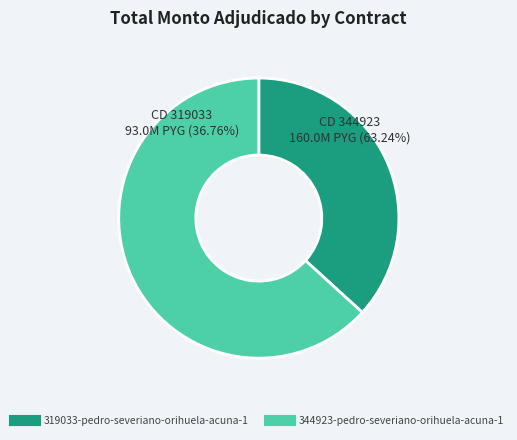

Which slice is the smallest?

319033-pedro-severiano-orihuela-acuna-1